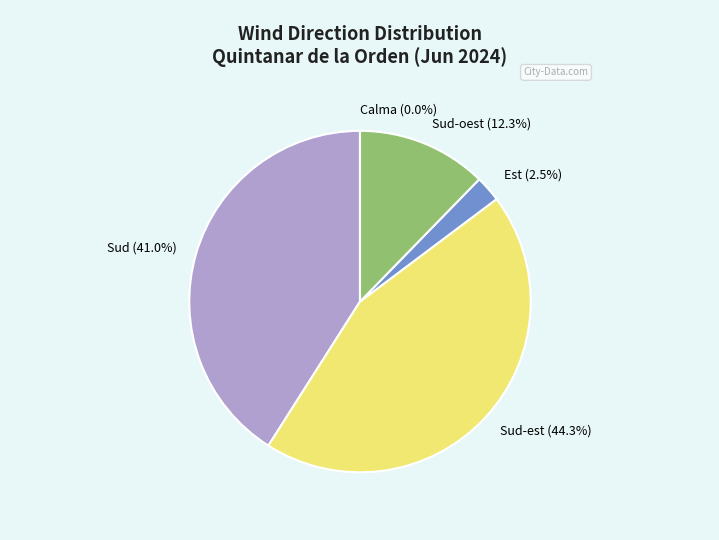

The Sud slice represents 10% of the pie. True or false?

False